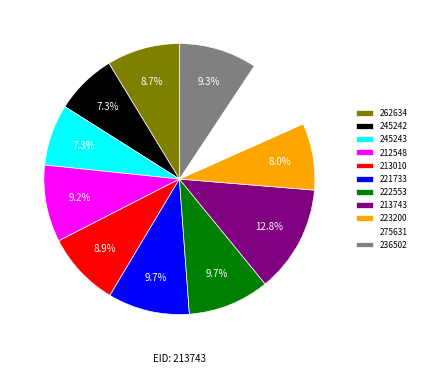

What is the largest slice in the pie chart?

213743